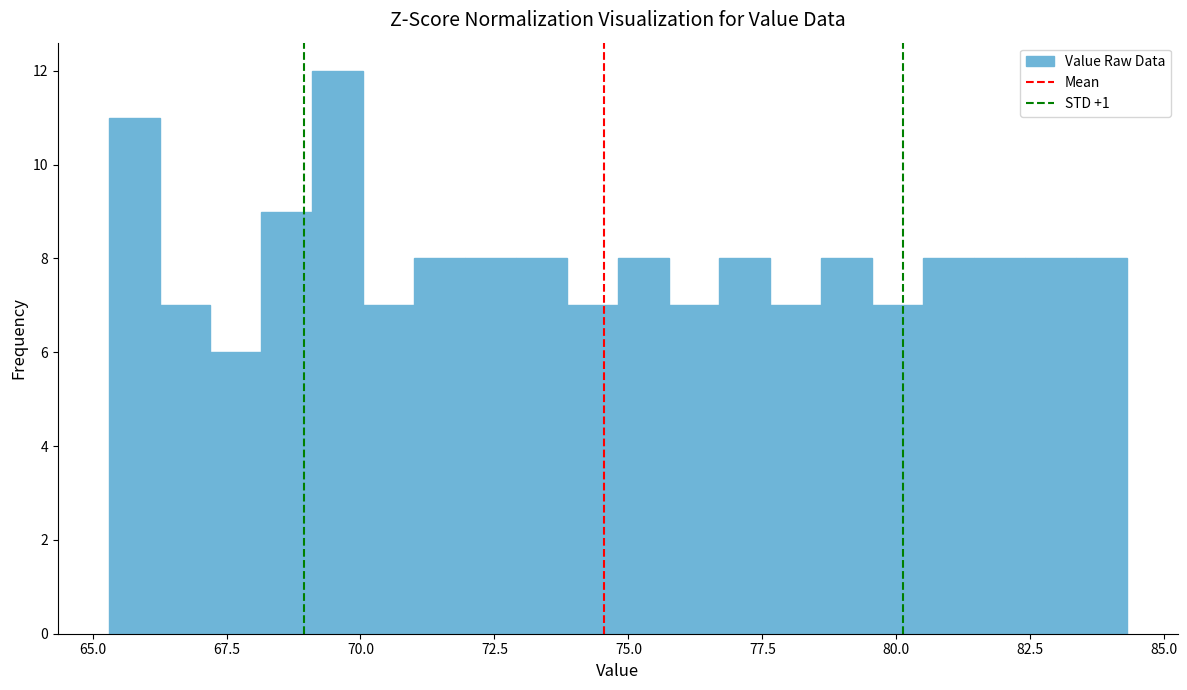

Read against the x-axis, roughly where is the centre of the tallest bar?

69.5